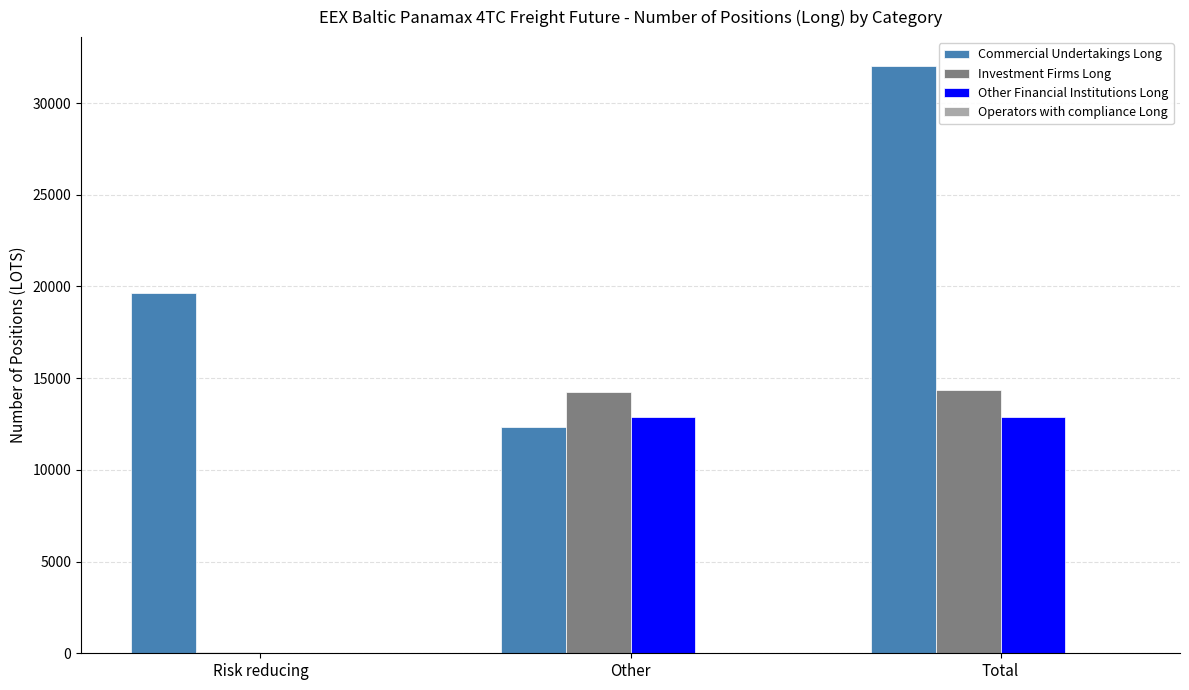

Are the bars horizontal?

No